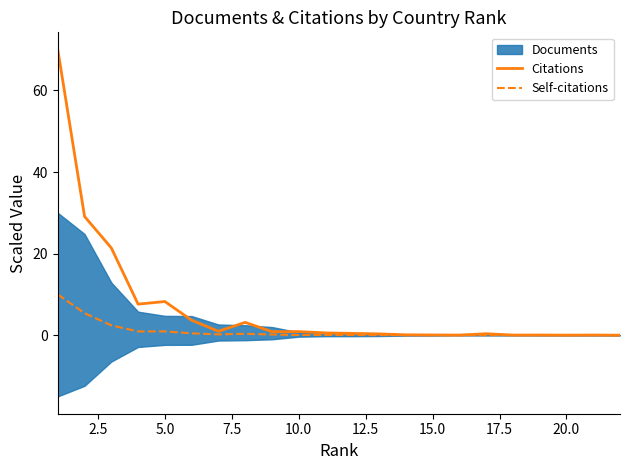

What is the highest value of the Citations series?

70.0